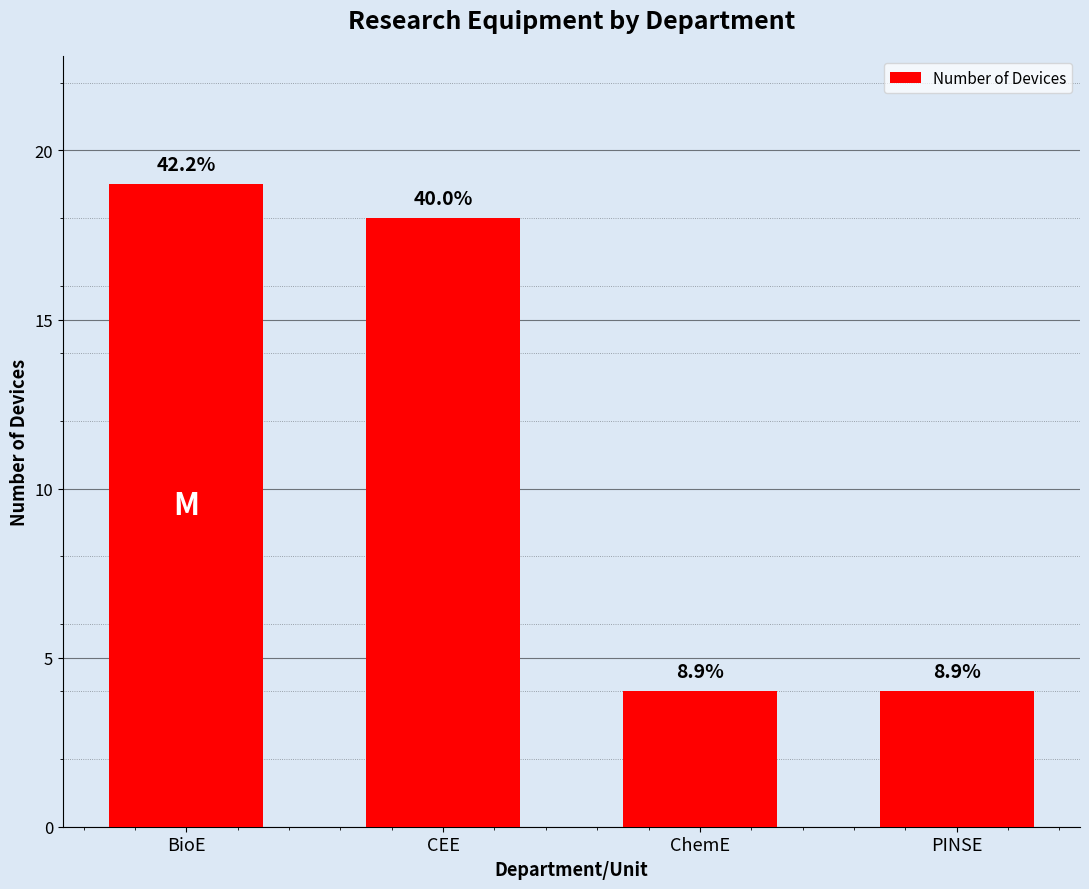

Which category has the highest value across all series?

BioE